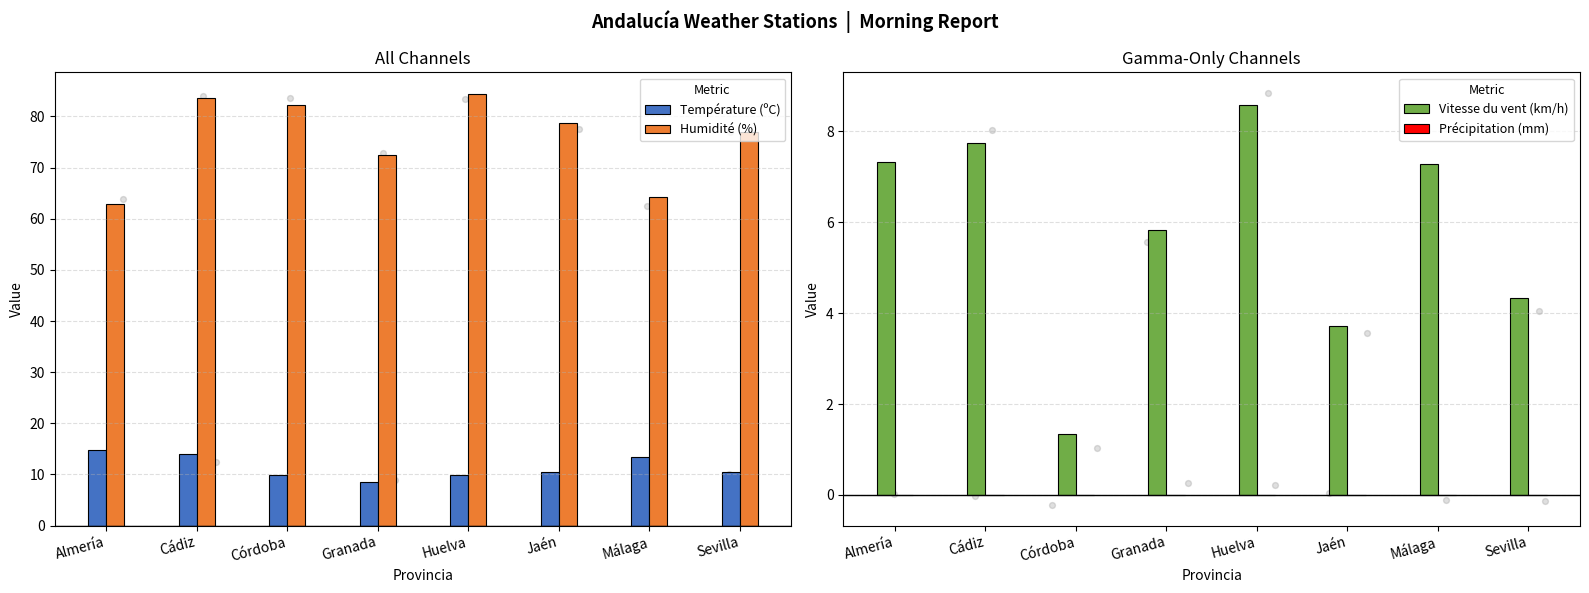

What is the total value across all series at Sevilla?

91.9